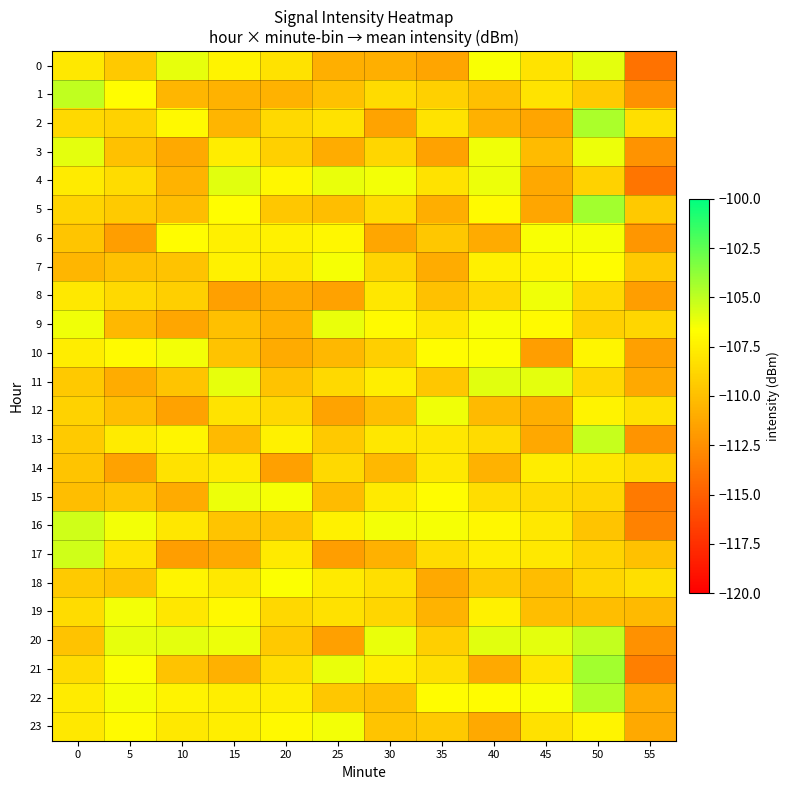

Rank the series by their maximum value, from highest to lowest.

21, 5, 2, 22, 1, 20, 13, 17, 16, 11, 4, 0, 3, 9, 15, 12, 8, 10, 19, 23, 7, 6, 18, 14